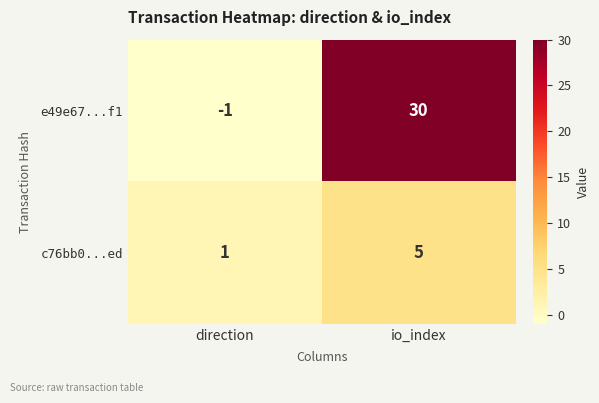

How many series are shown in this chart?

2